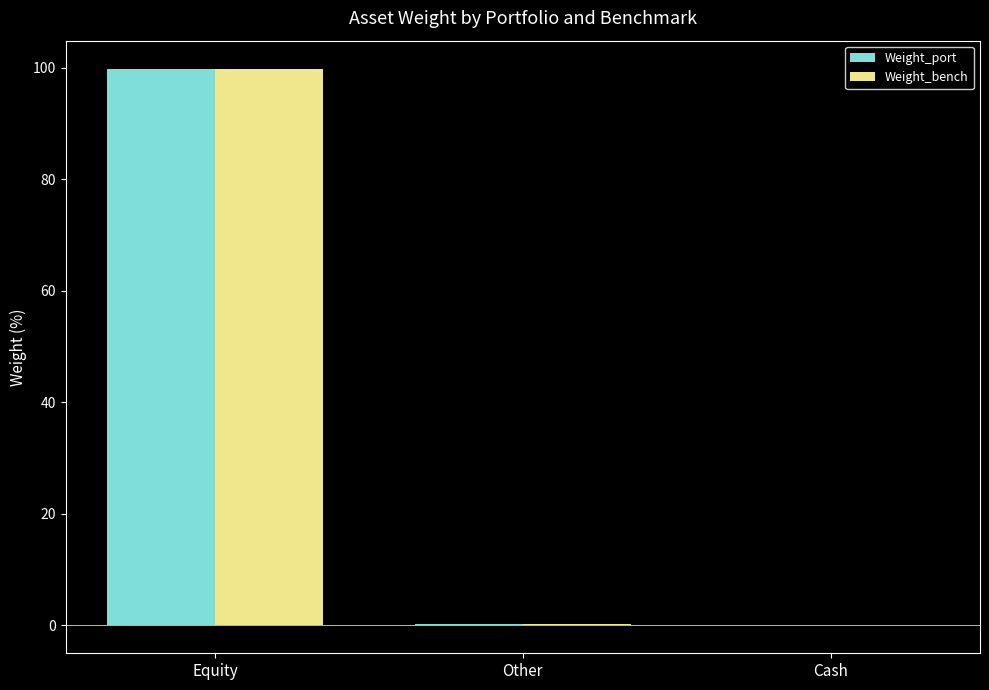

What is the sum of the Weight_bench values at Cash and Other?

0.2